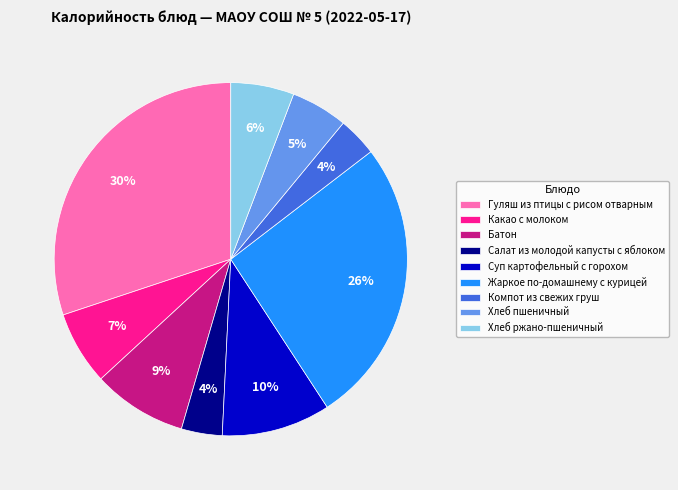

To the nearest percent, what portion does Компот из свежих груш represent?

4%